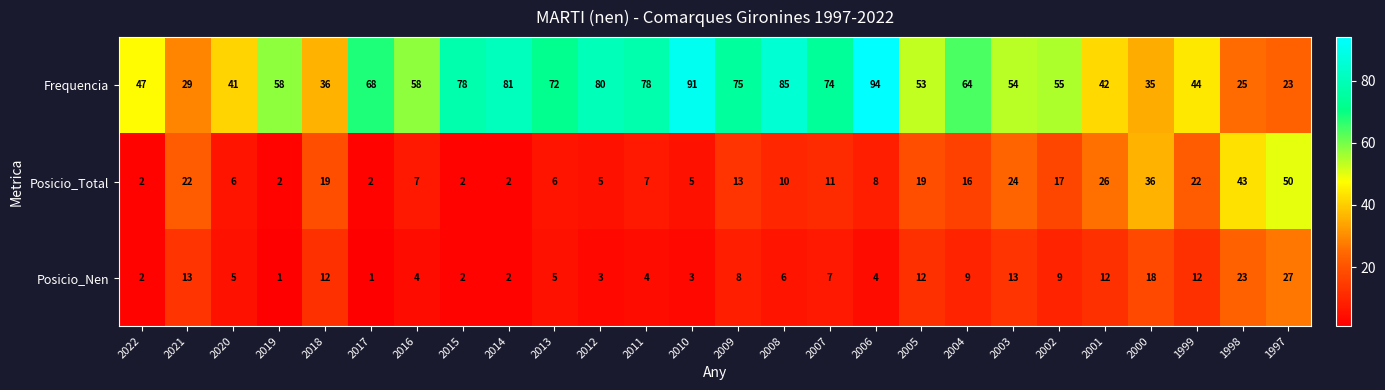

What is the difference between the Posicio_Nen values at 1997 and 2003?

14